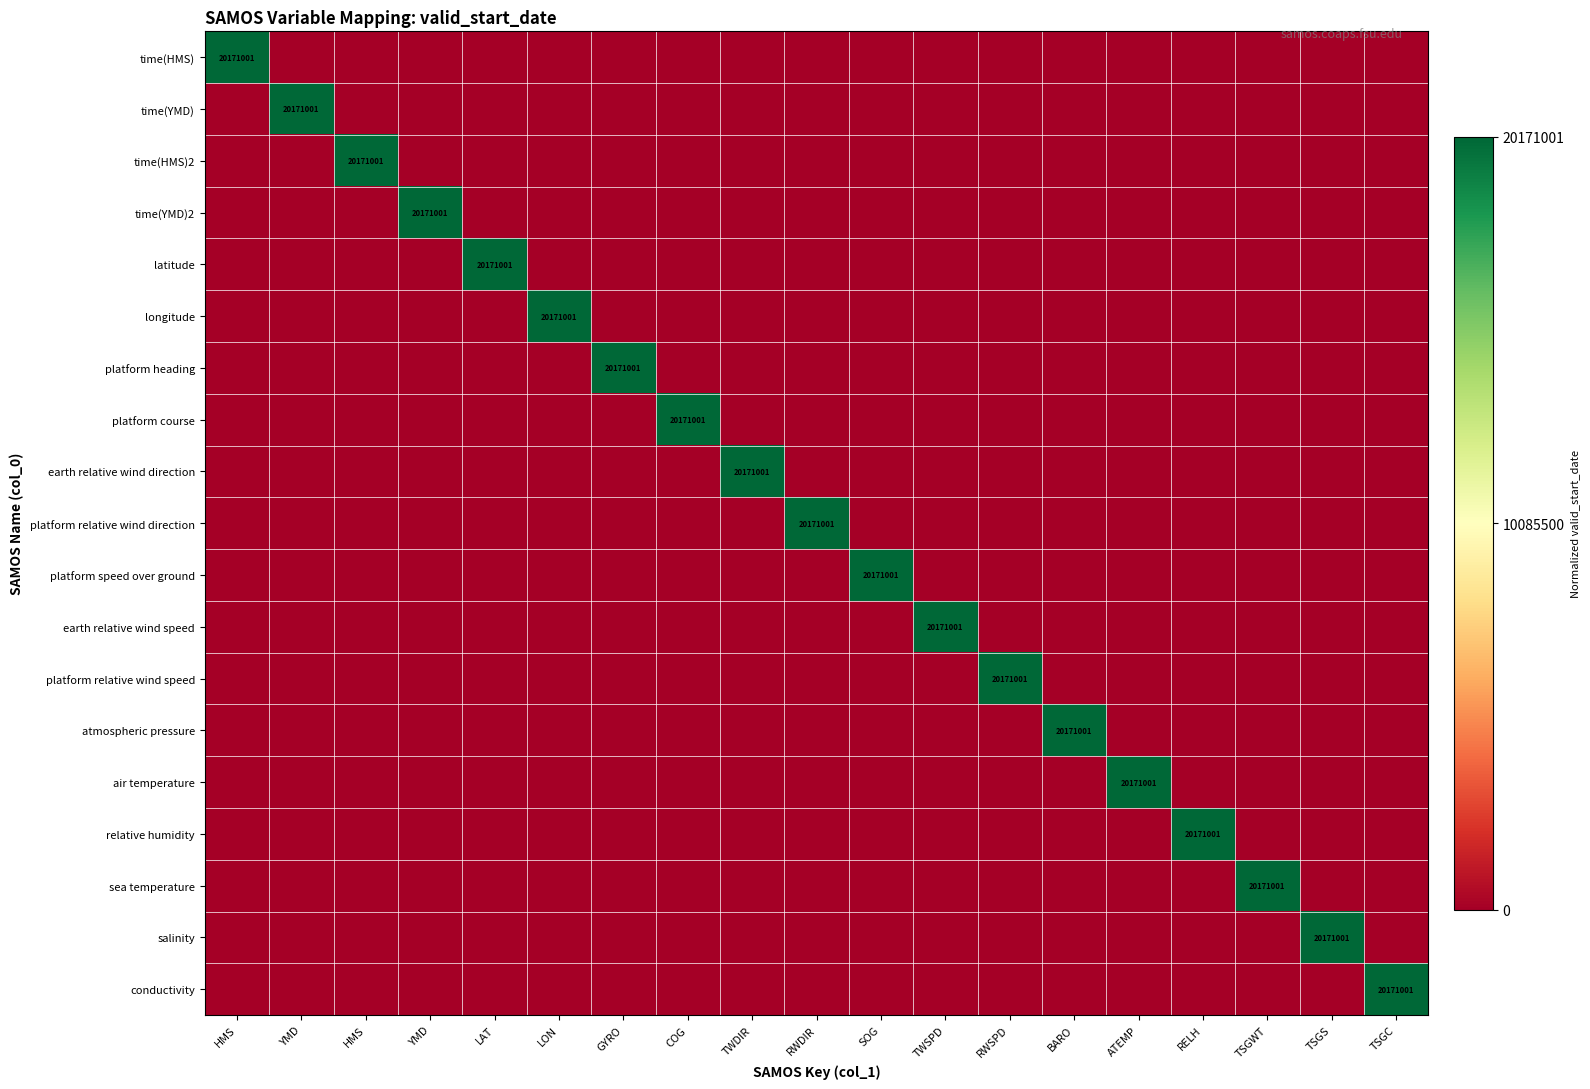

How many values in time(HMS) are above zero?

1